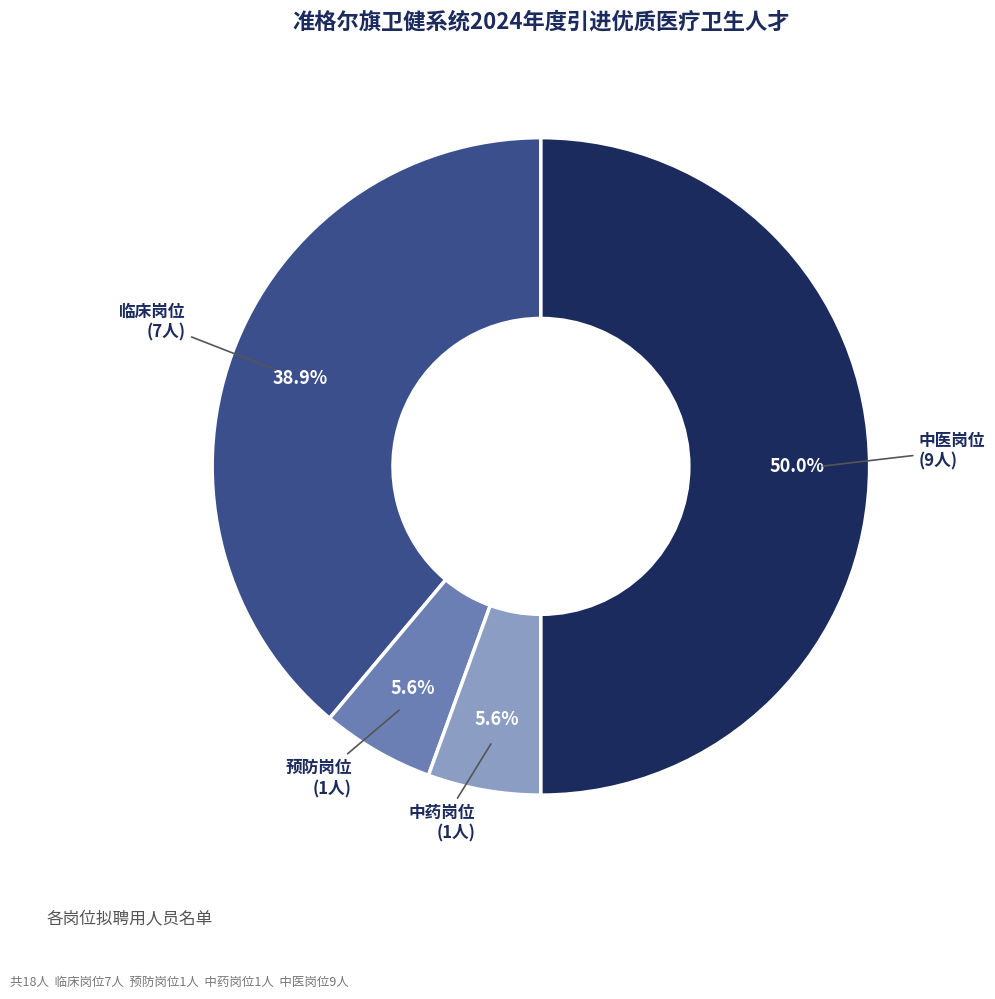

How much of the chart is everything except 临床岗位?

61.1%